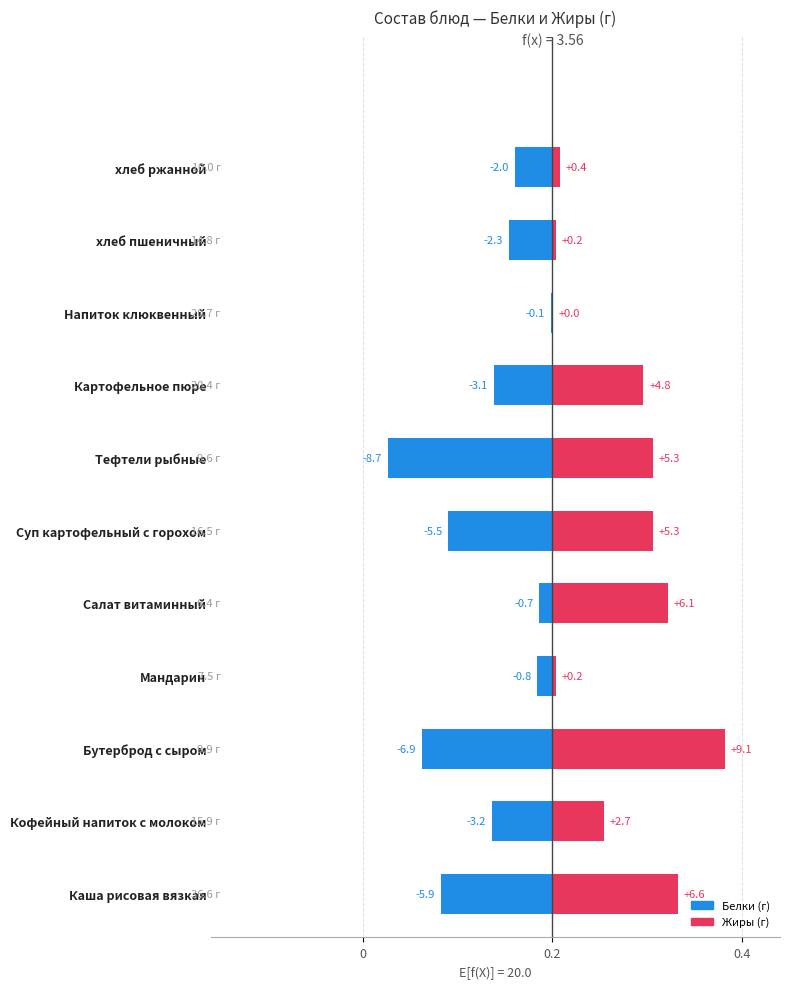

What is the sum of all Белки values?

-39.2